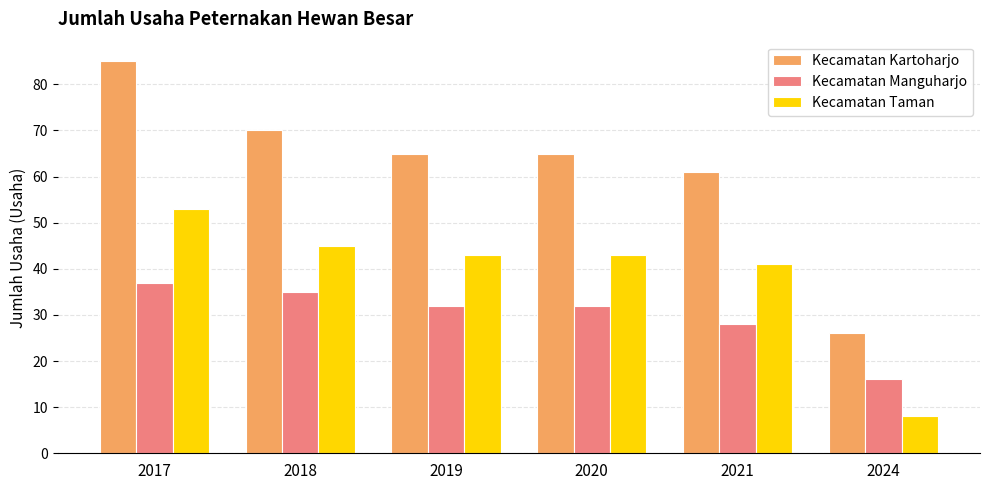

Which series changed the most between 2018 and 2024?

Kecamatan Kartoharjo